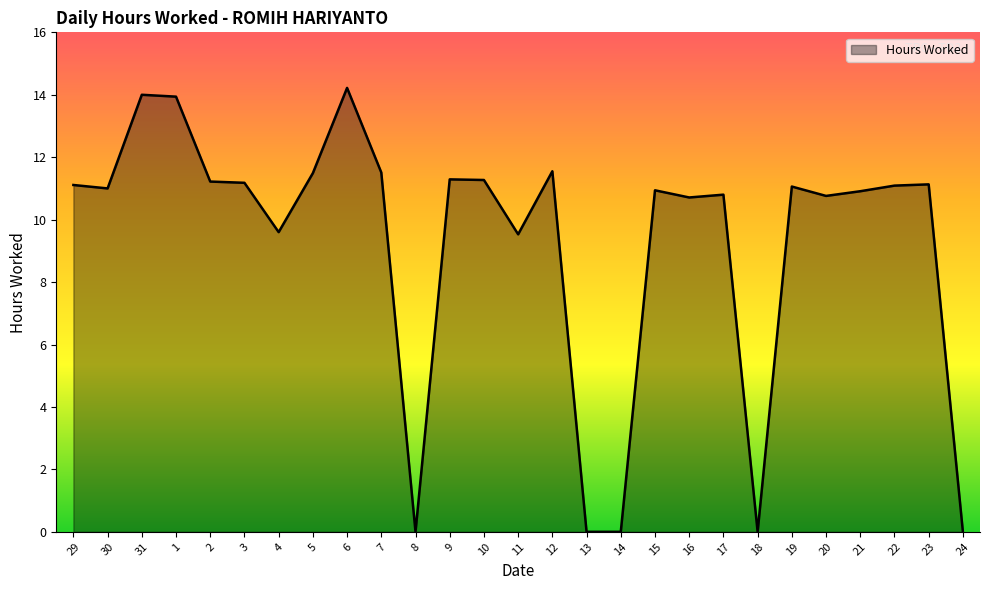

What is the maximum value shown in the chart?

14.2